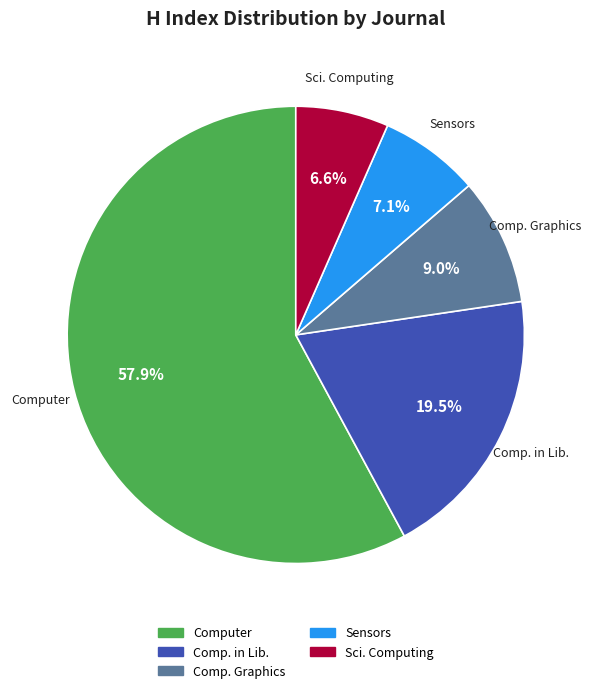

What percentage is NOT represented by Sci. Computing?

93.4%